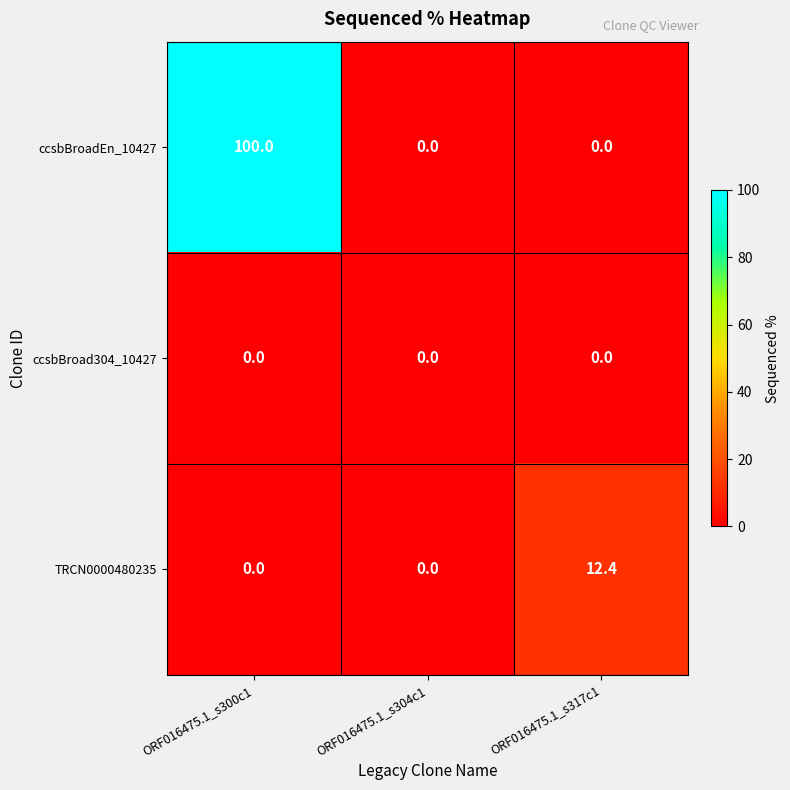

What is the greatest value displayed?

100.0